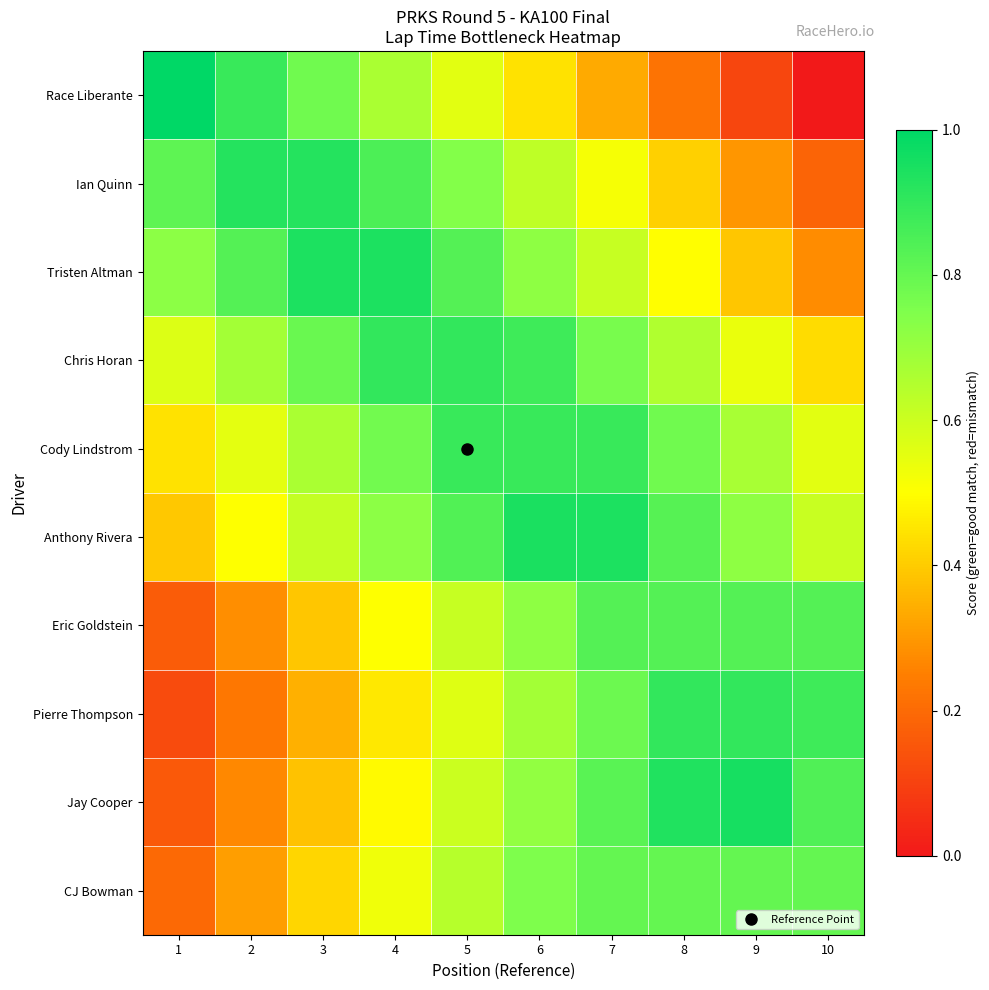

Which has a higher value, 1 or 8?

1